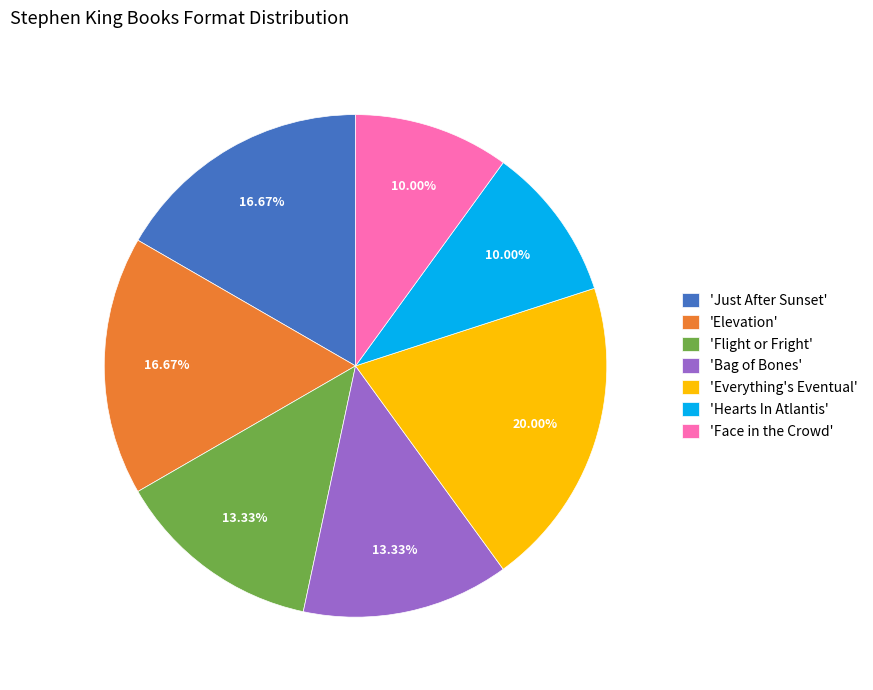

Which category has the biggest portion of the pie?

'Everything's Eventual'